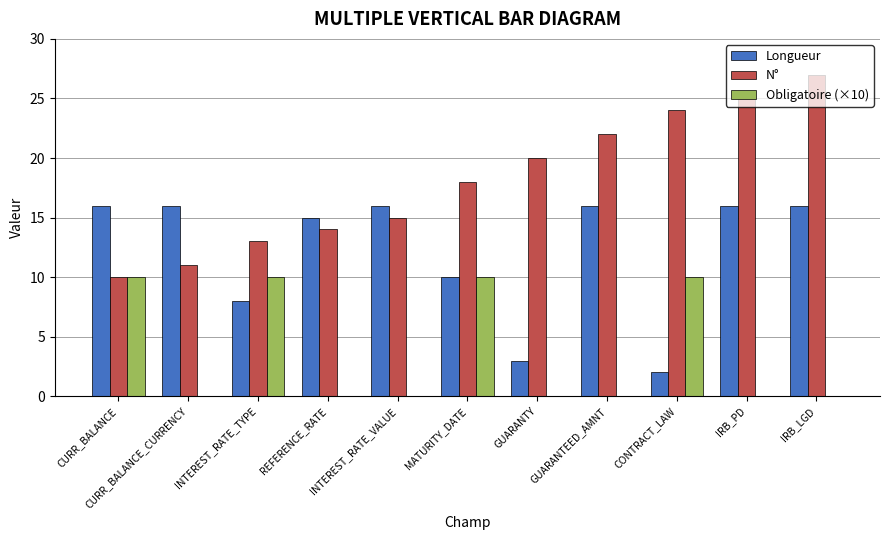

Reading left to right, transcribe all the data shown in this chart.

Longueur: 16	16	8	15	16	10	3	16	2	16	16
N°: 10	11	13	14	15	18	20	22	24	25	27
Obligatoire (×10): 10	0	10	0	0	10	0	0	10	0	0